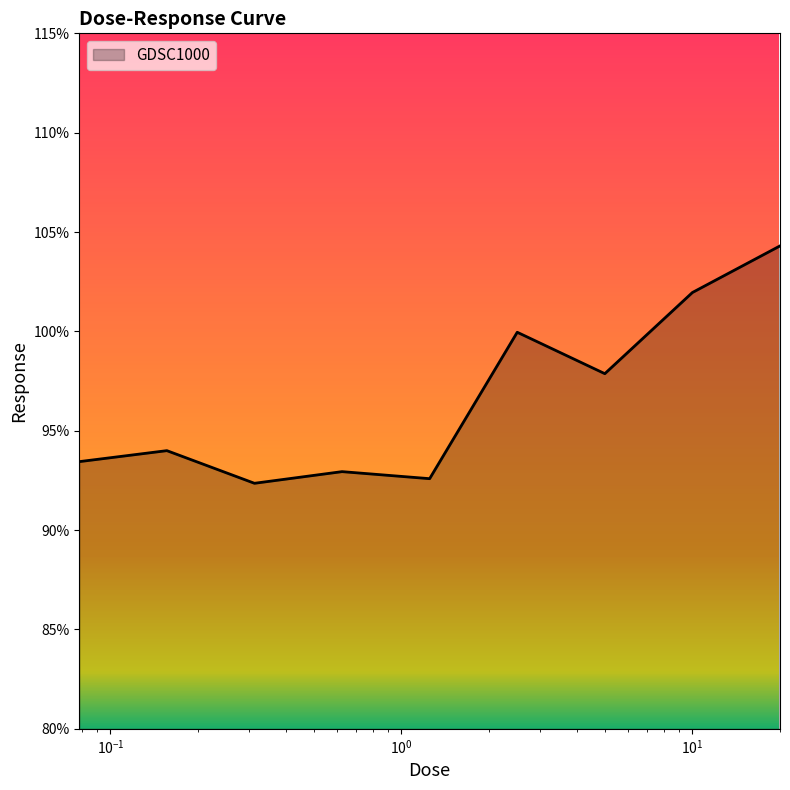

Reading left to right, what are all the values shown in this chart?

93.4	94.0	92.4	92.9	92.6	100.0	97.9	102.0	104.3